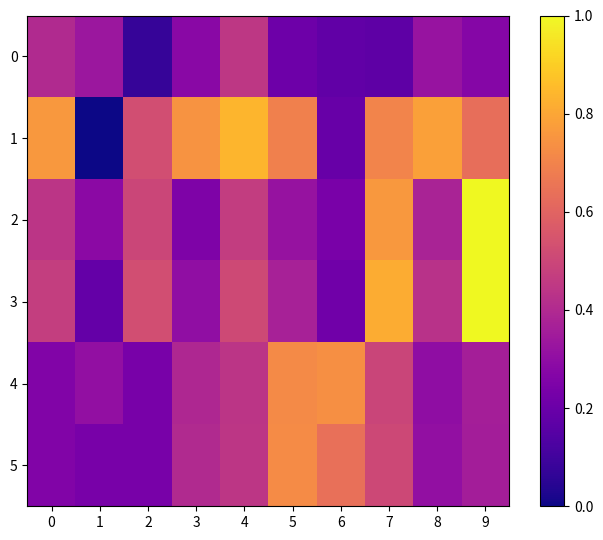

Rank the series by their maximum value, from lowest to highest.

0, 5, 4, 1, 2, 3